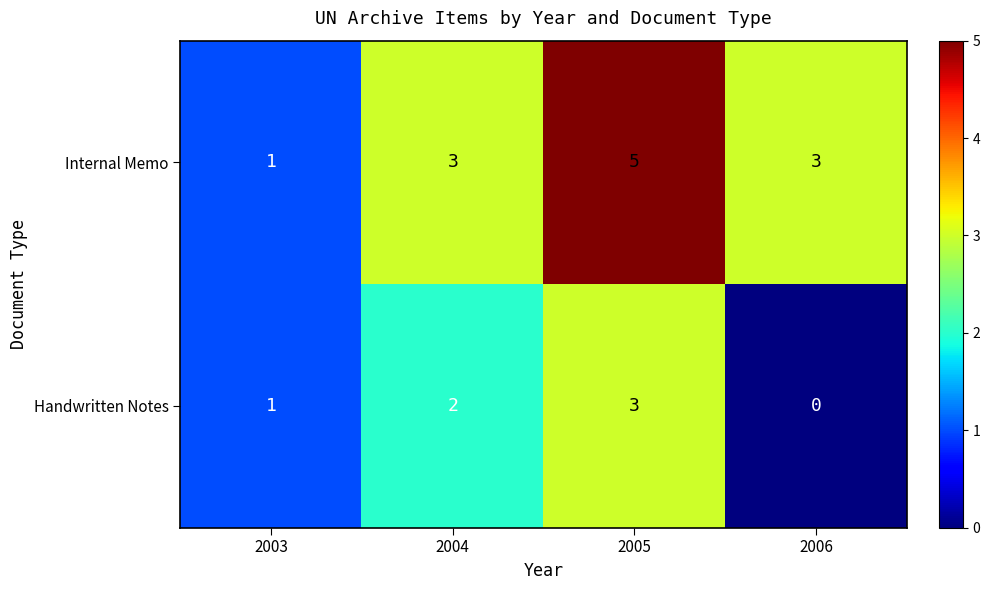

Which category has the highest value in the Handwritten Notes series?

2005